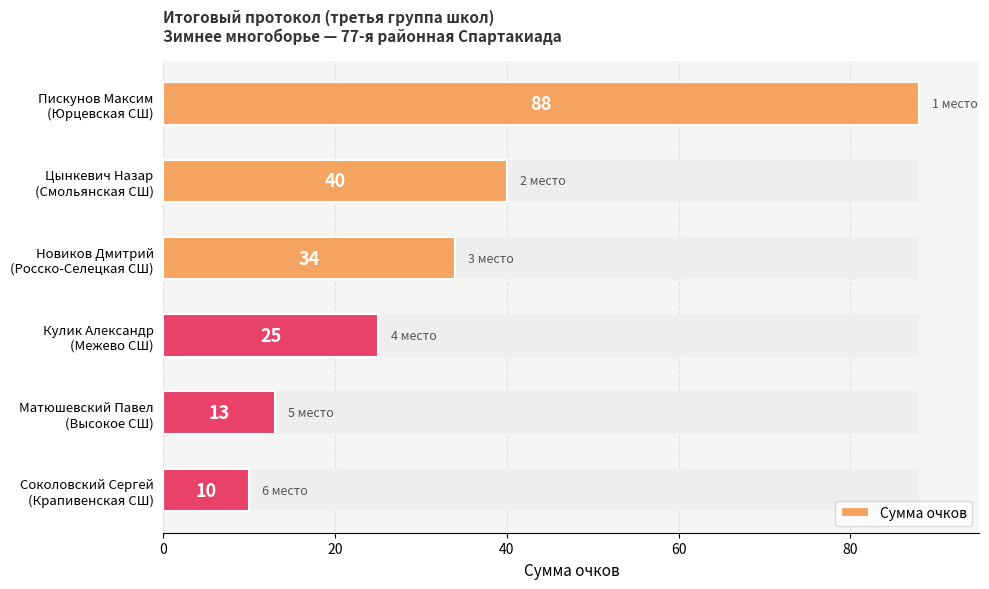

Is it true that the value at Цынкевич Назар (Смольянская СШ) is 70?

False